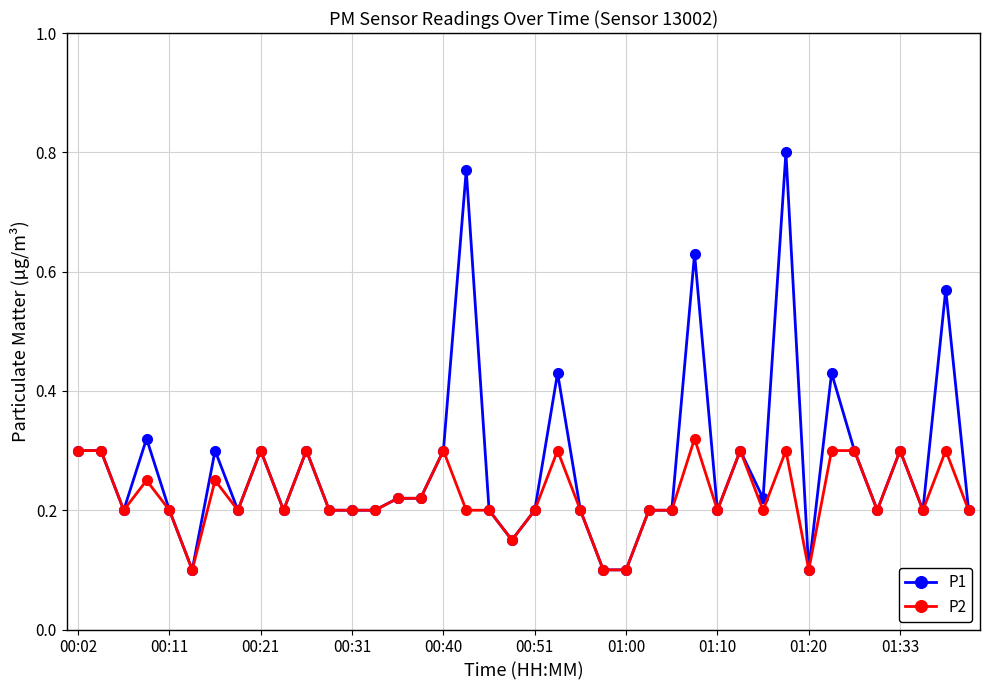

Rank the series by their maximum value, from highest to lowest.

P1, P2